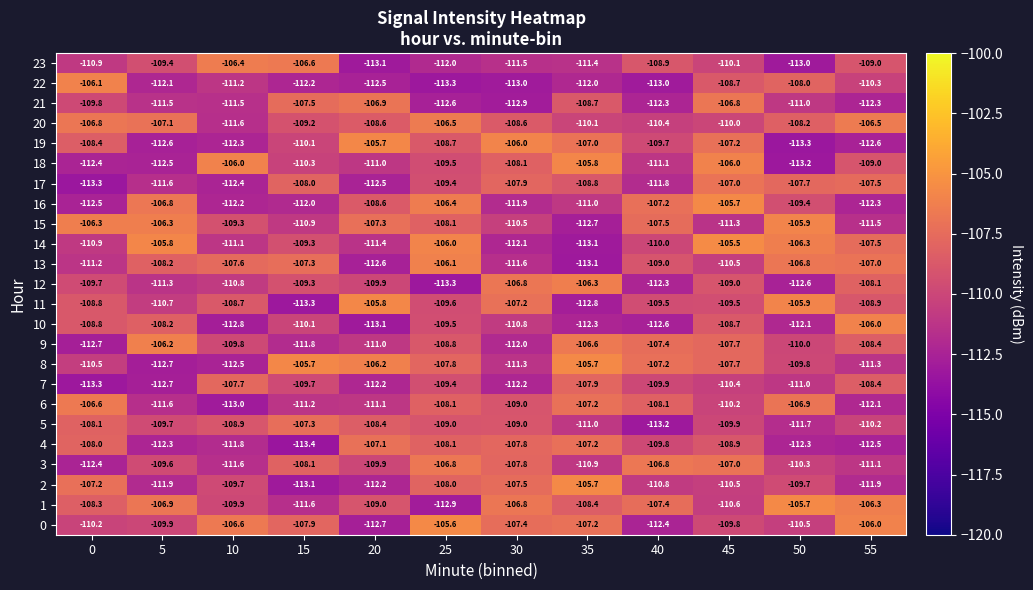

At which label is 0 closest to -109?

45